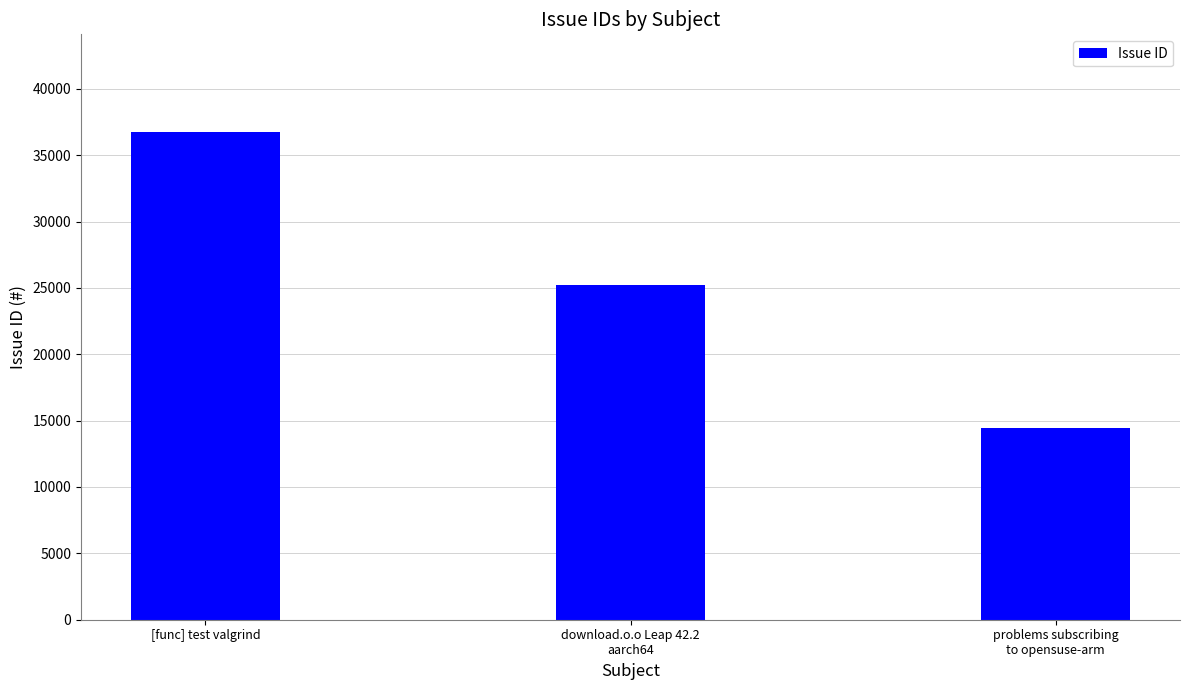

Rank the categories by value from lowest to highest.

problems subscribing
to opensuse-arm, download.o.o Leap 42.2
aarch64, [func] test valgrind